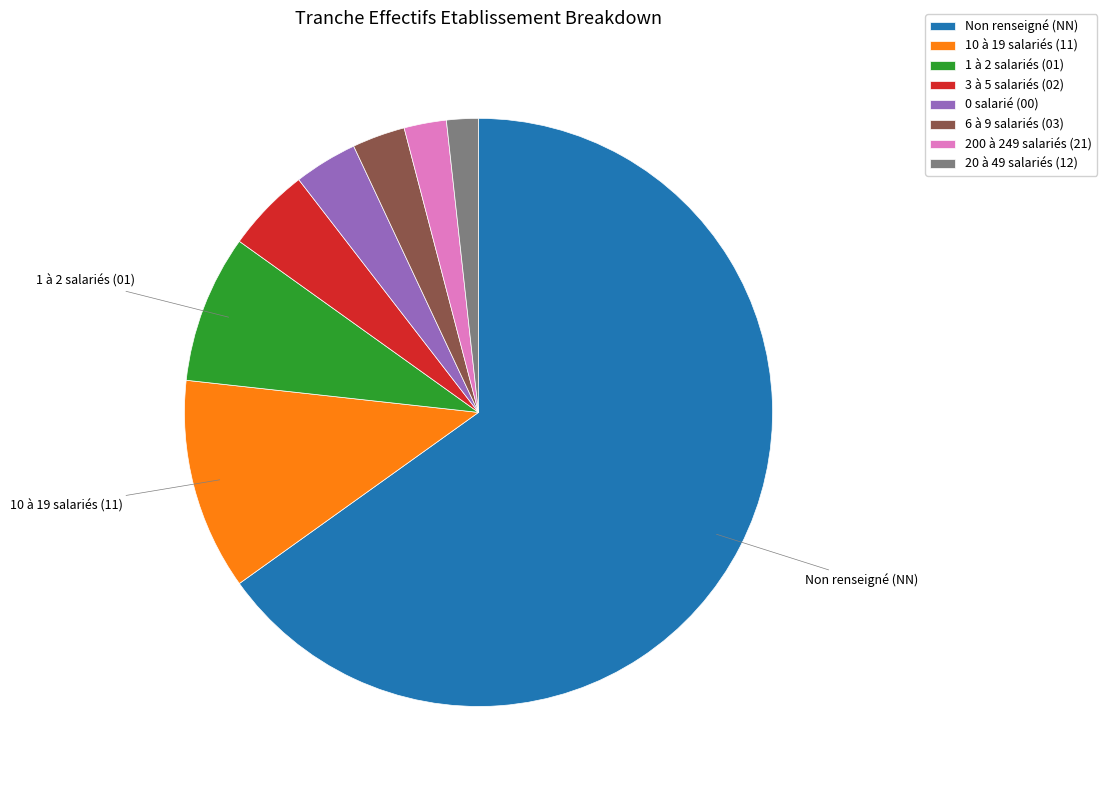

True or false: 0 salarié (00) accounts for 15% of the total.

False